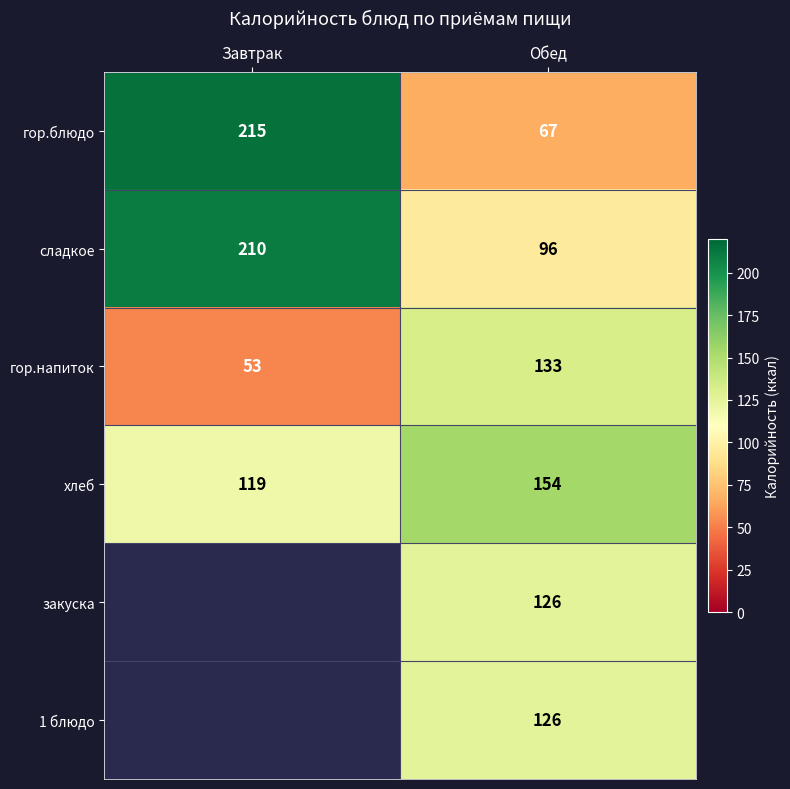

How many distinct data groups are displayed?

6